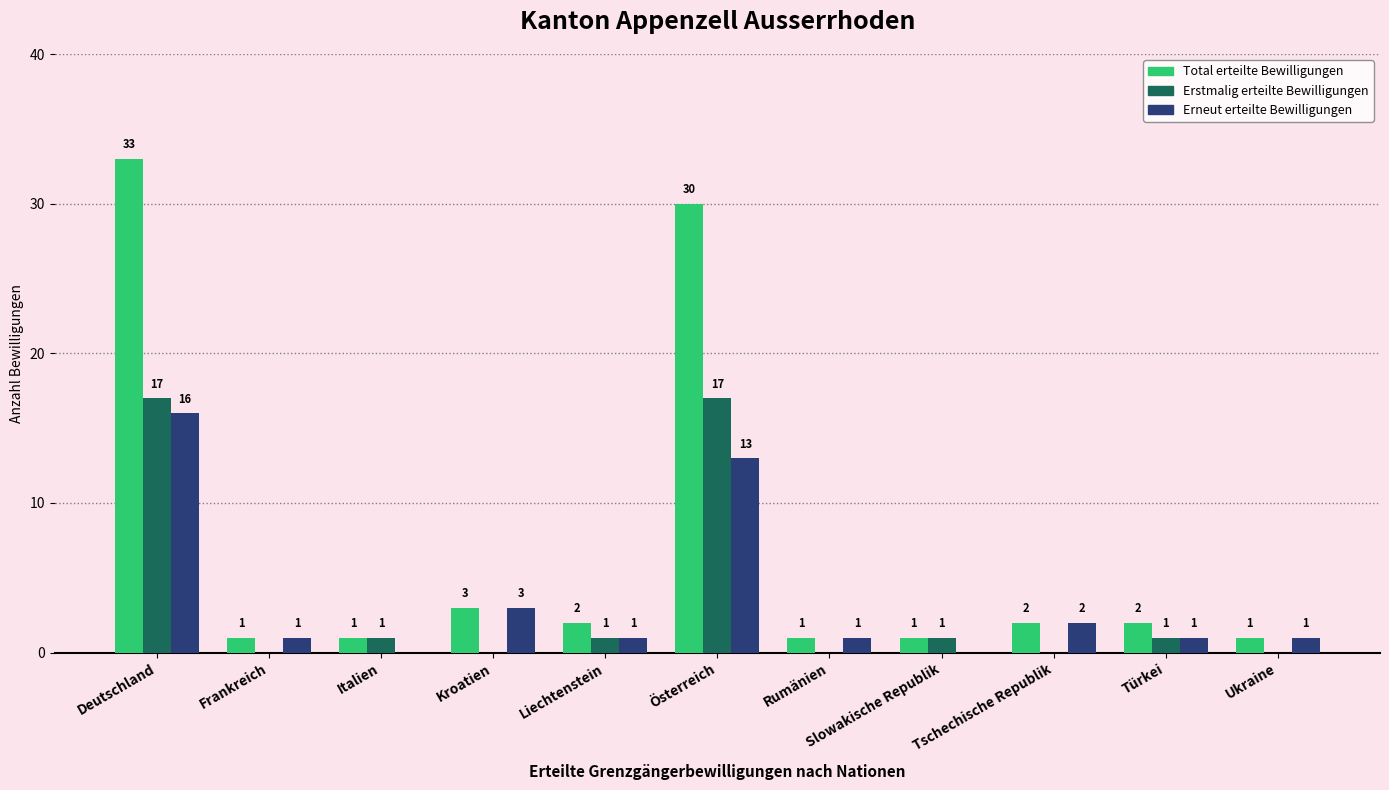

Which label corresponds to the largest value in the chart?

Deutschland